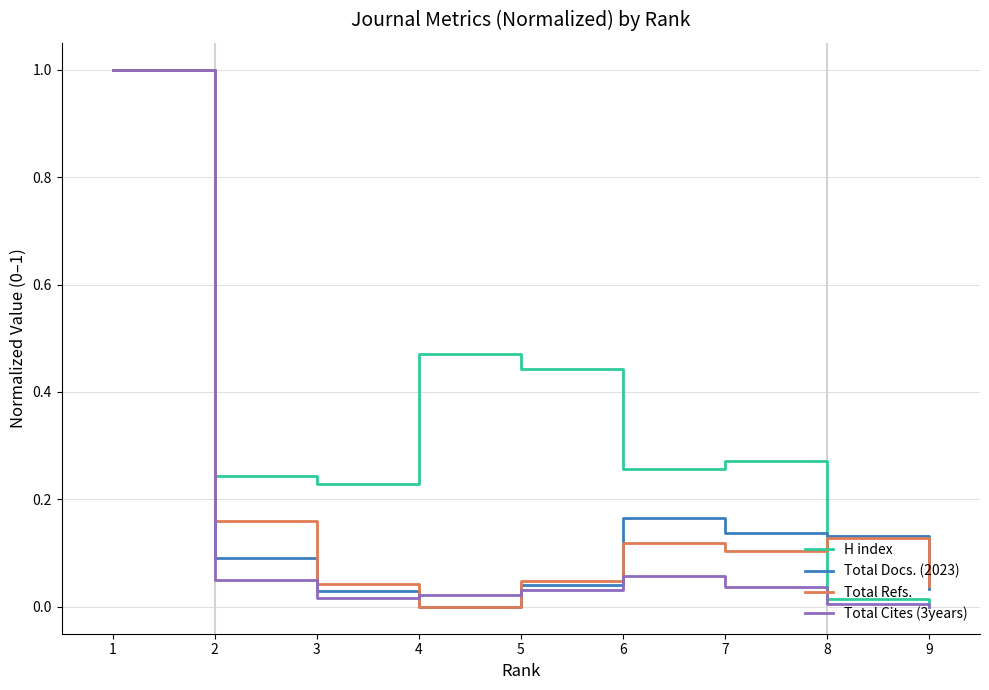

At which label is H index closest to 0?

9